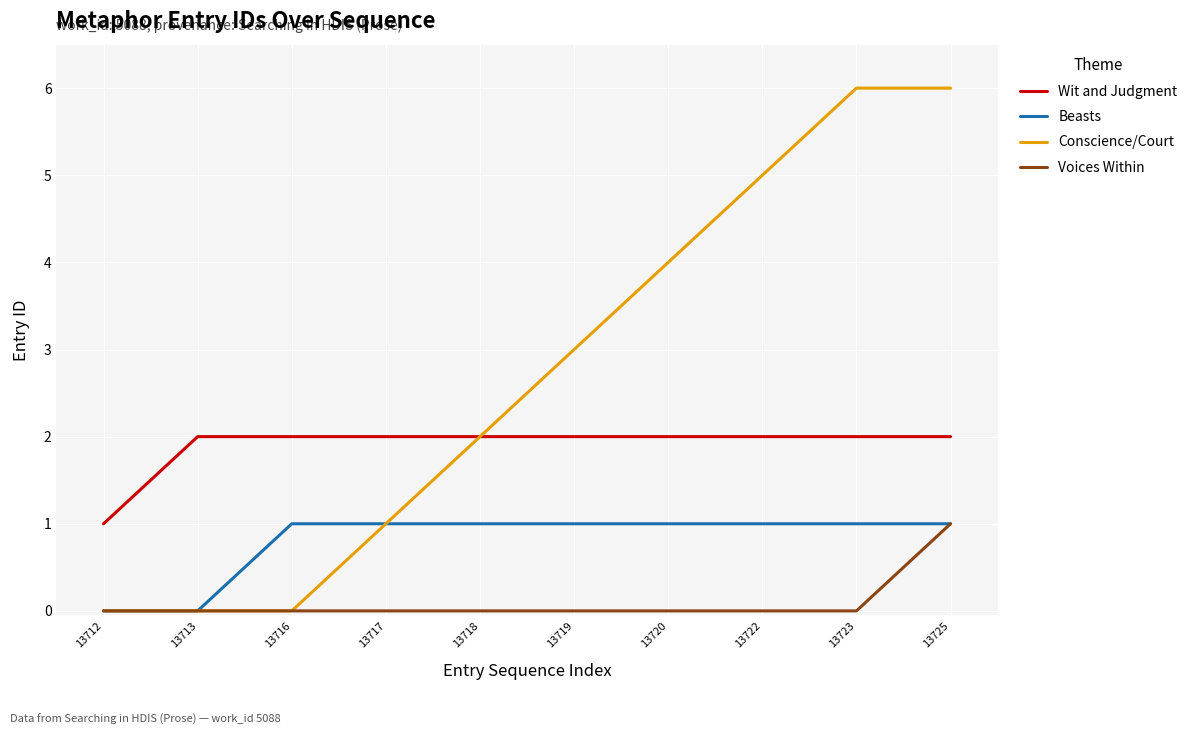

Is this an area chart (filled region under the line)?

No